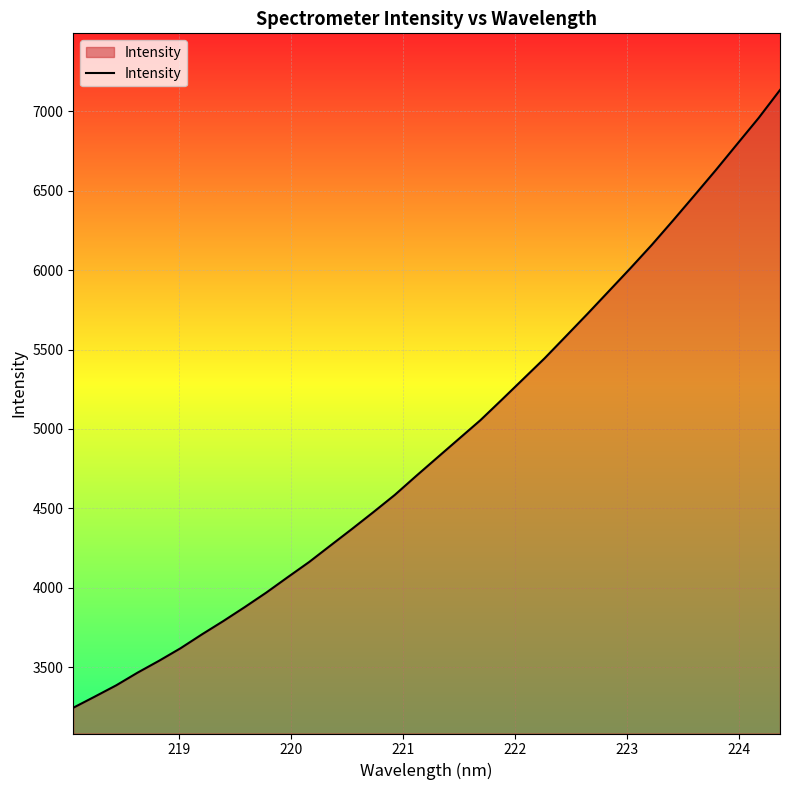

What is the smallest value displayed?

3244.7